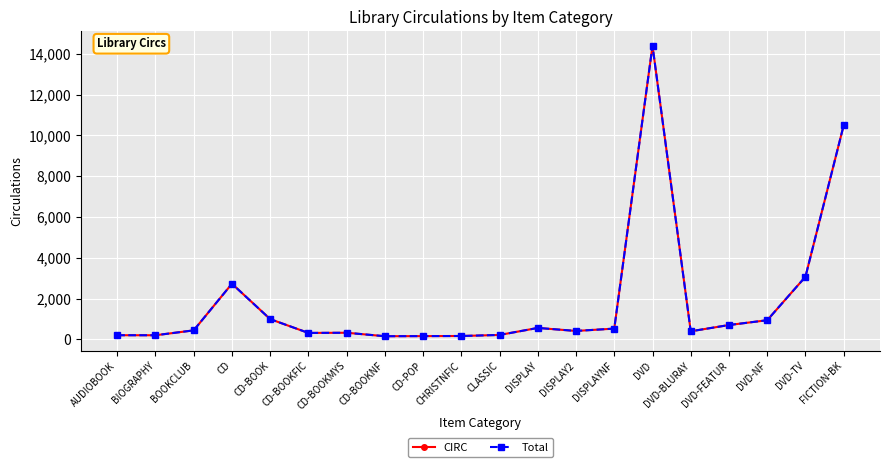

At which category is the sum across all series the highest?

DVD